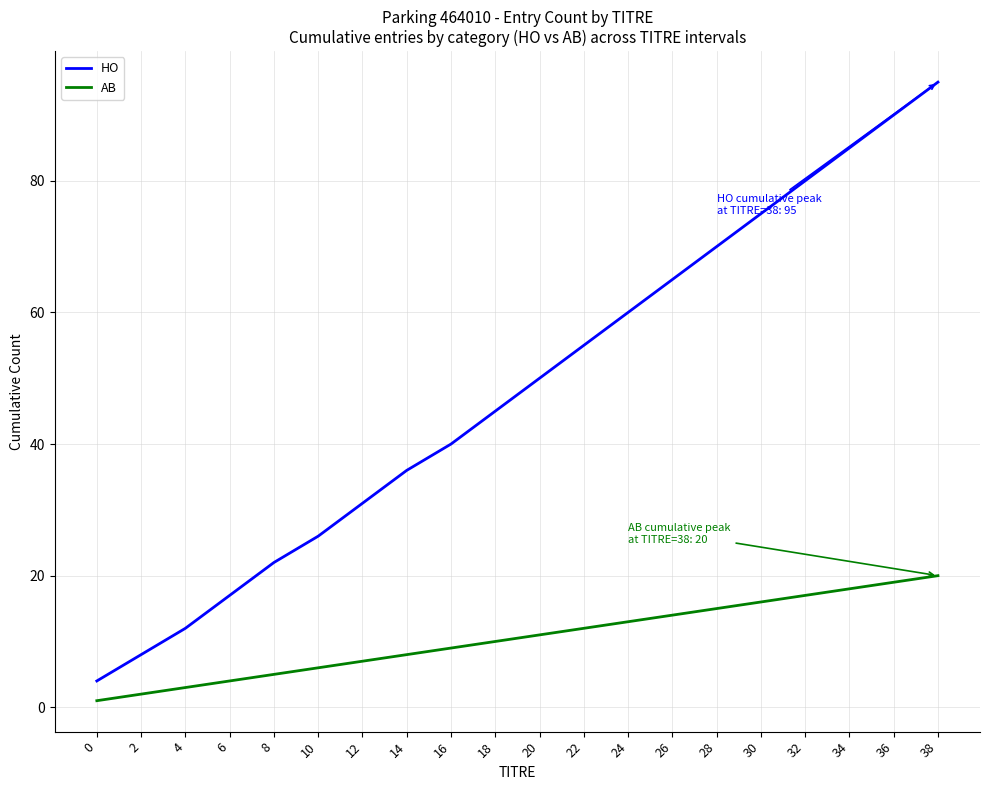

Is the value of AB at 28 greater than the value of HO at 22?

No